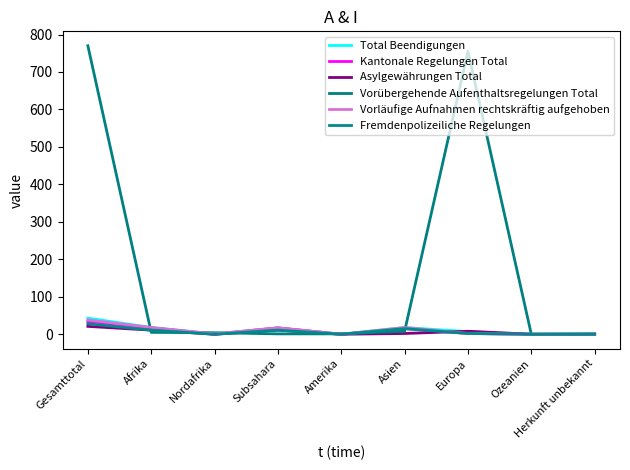

Rank the series at Subsahara from highest to lowest value.

Total Beendigungen, Kantonale Regelungen Total, Vorläufige Aufnahmen rechtskräftig aufgehoben, Asylgewährungen Total, Fremdenpolizeiliche Regelungen, Vorübergehende Aufenthaltsregelungen Total